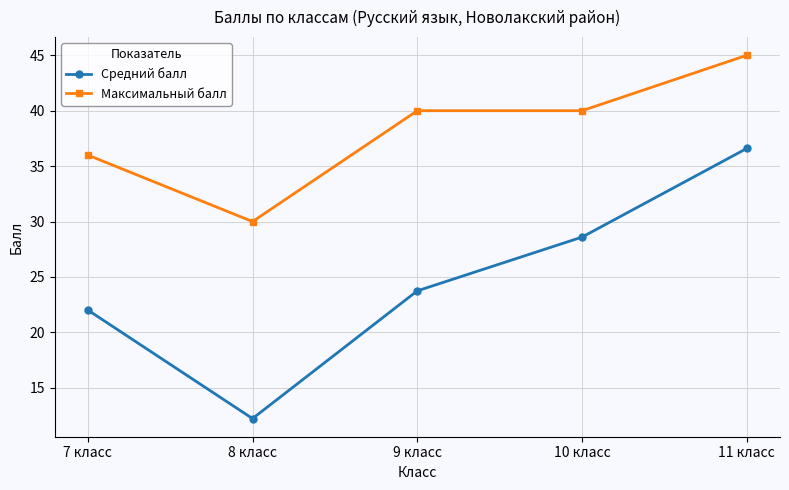

True or false: Средний балл has a value of 18.8 at 8 класс.

False